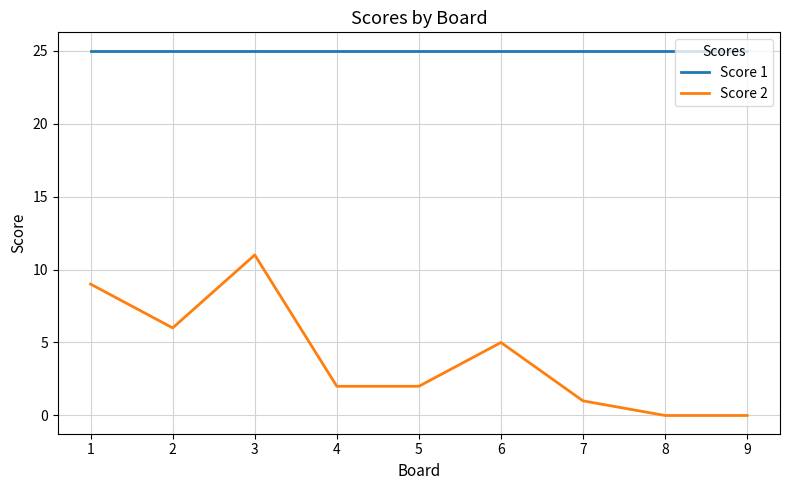

List the series in order of their peak value, highest first.

Score 1, Score 2